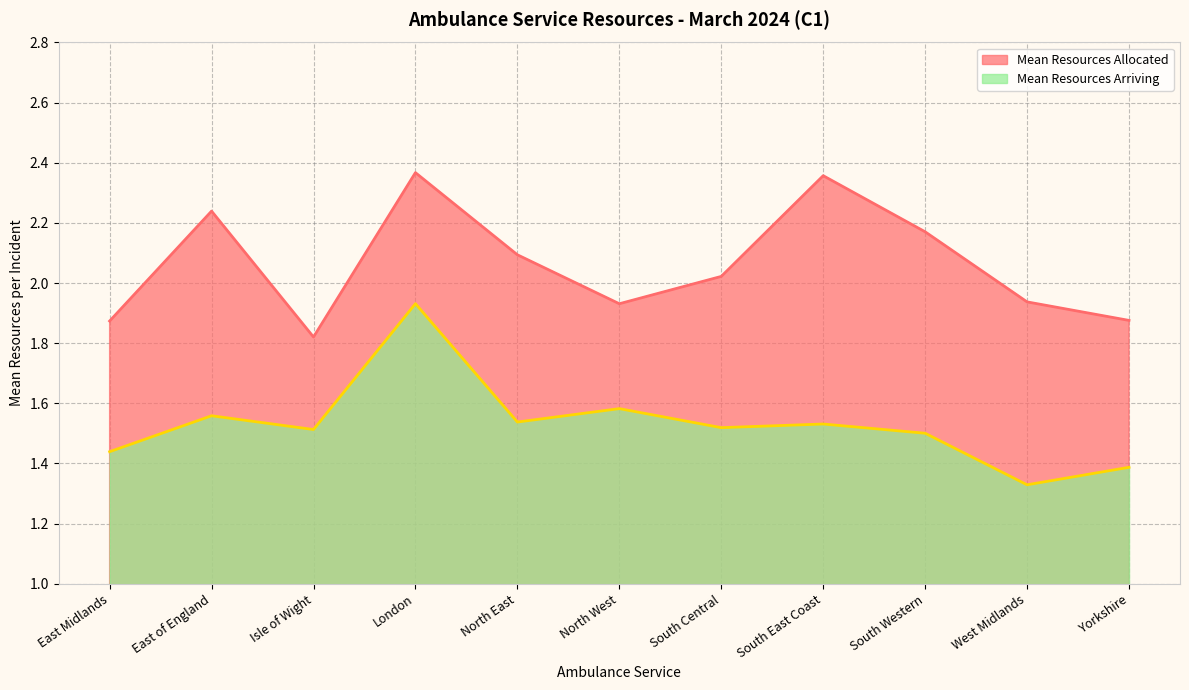

True or false: Mean Resources Allocated has a value of 2.9 at North West.

False